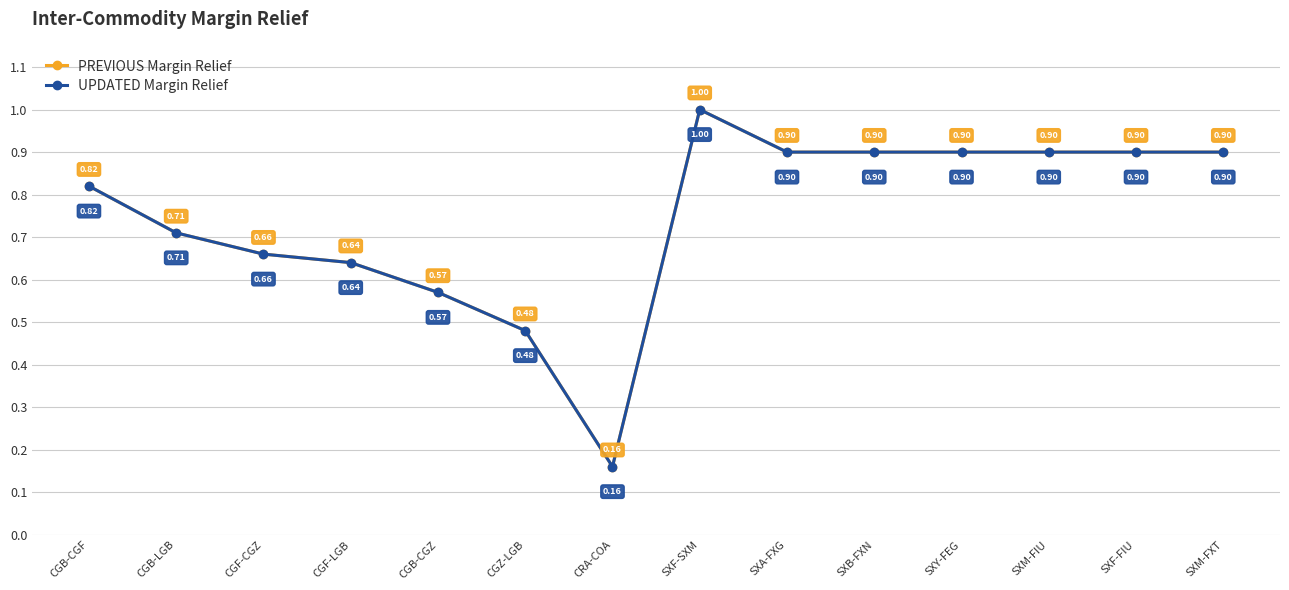

Does the chart have visible grid lines?

Yes